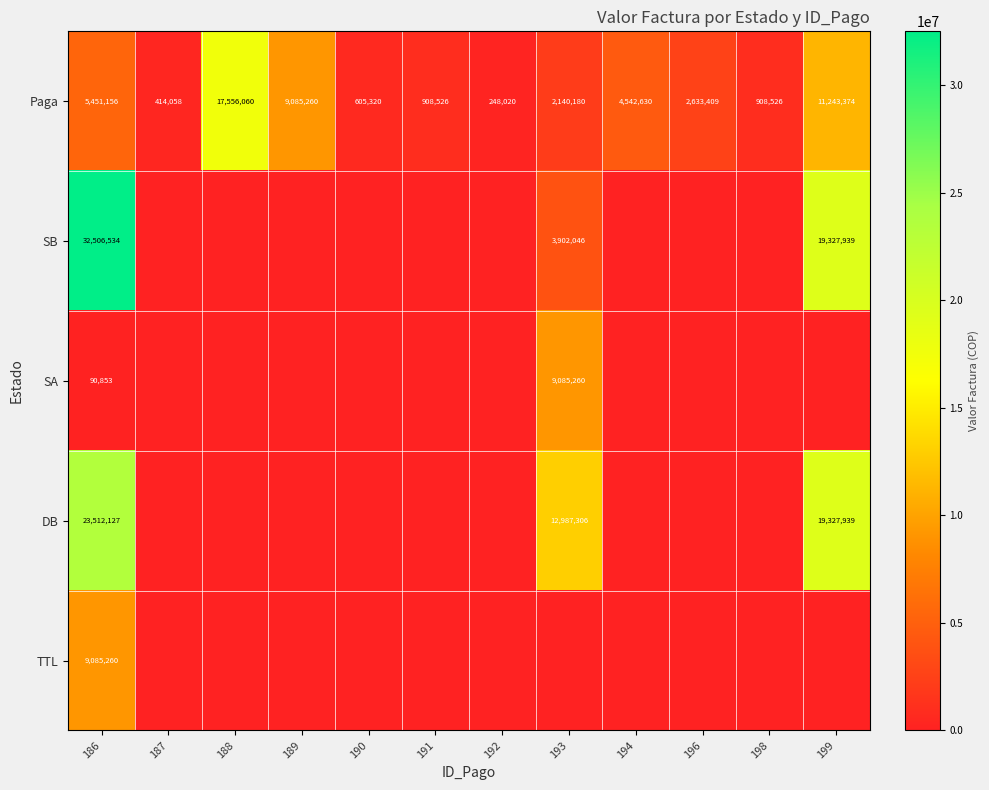

The value of SA at 186 is 134257. True or false?

False